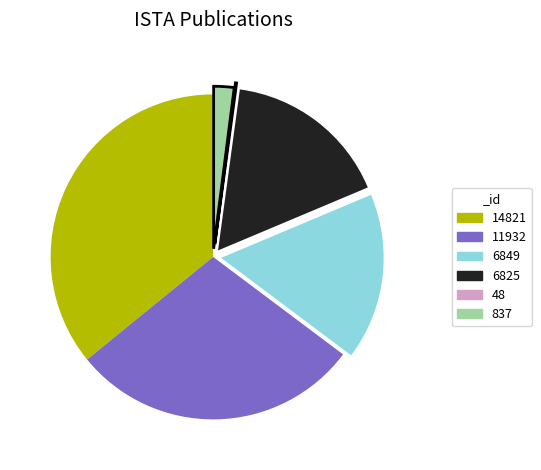

Is it true that 837 is 15% of the pie?

False